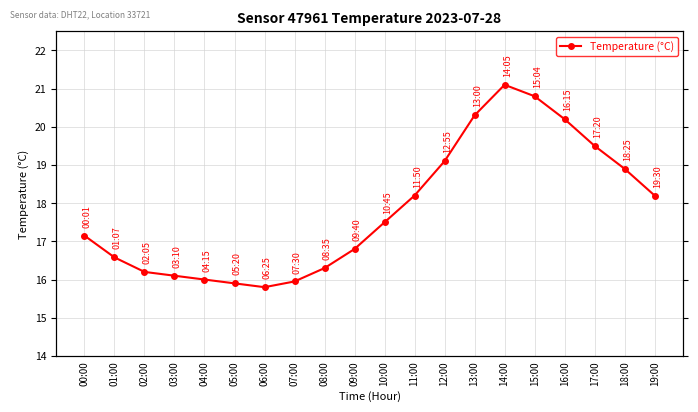

Where is the data nearest to the value 18?

11:00